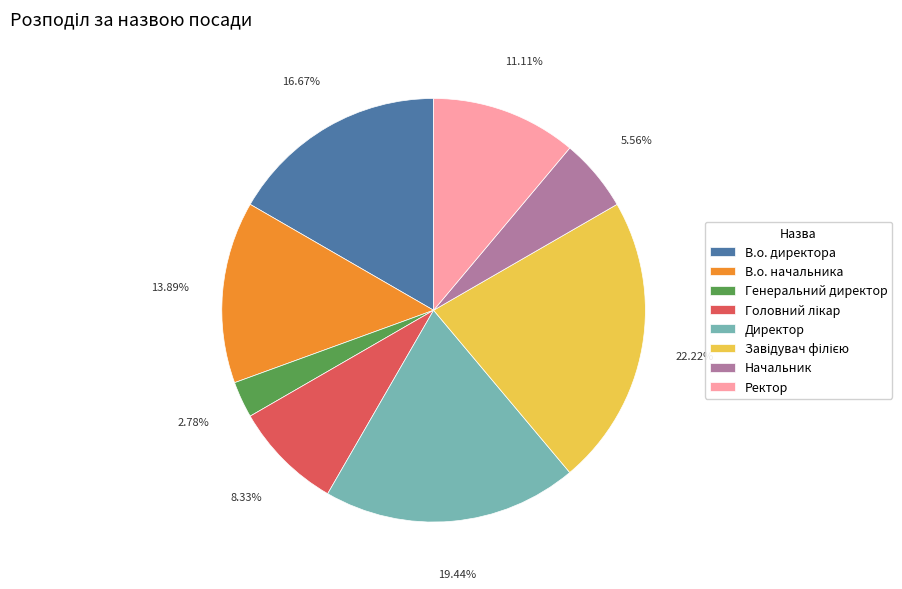

Combined, do Генеральний директор and Директор account for over 50%?

No